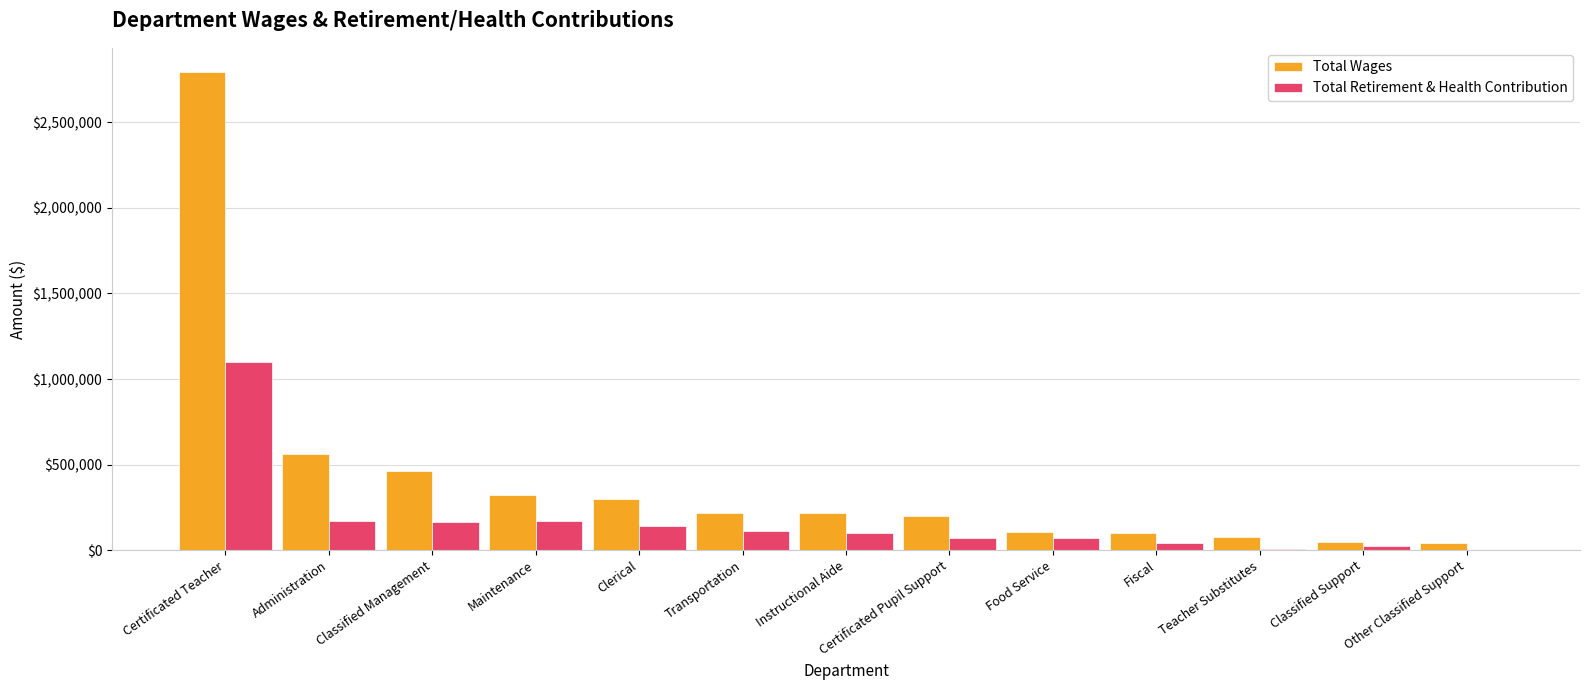

What is the spread (max minus min) of values at Food Service?

36610